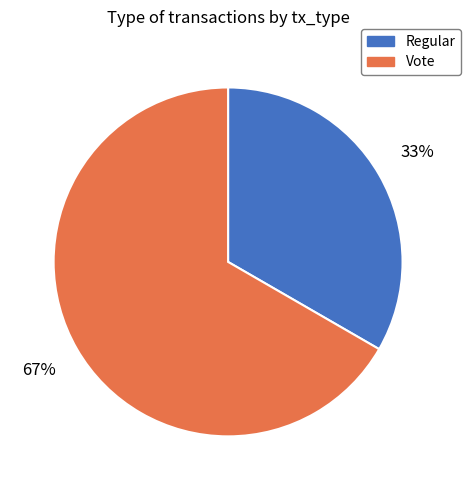

Is it true that Regular is 20% of the pie?

False